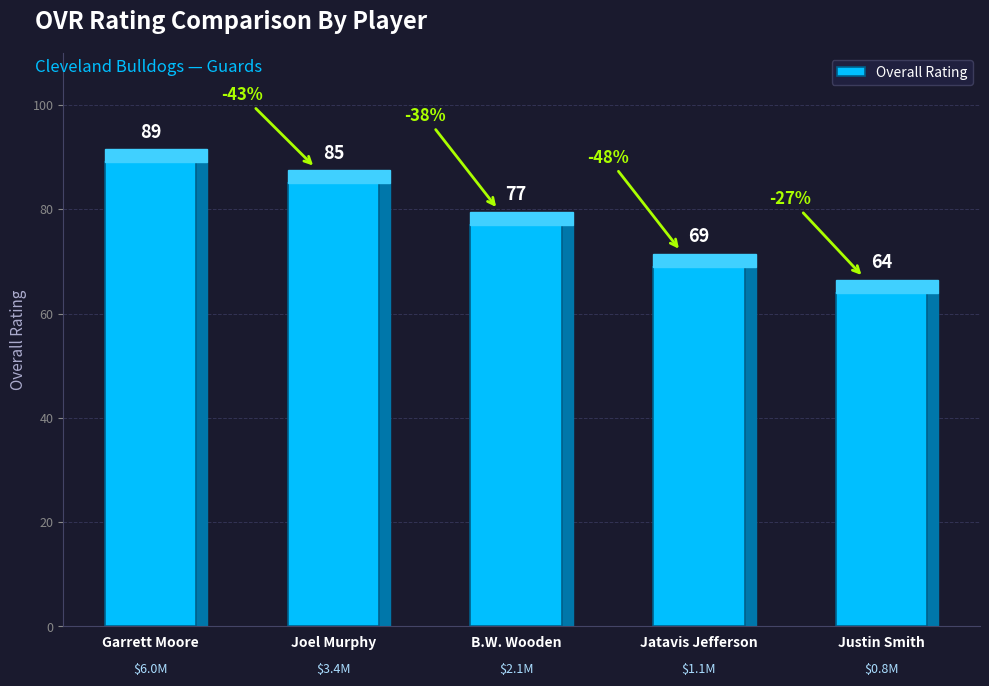

Where does the data first go above 77?

Garrett Moore